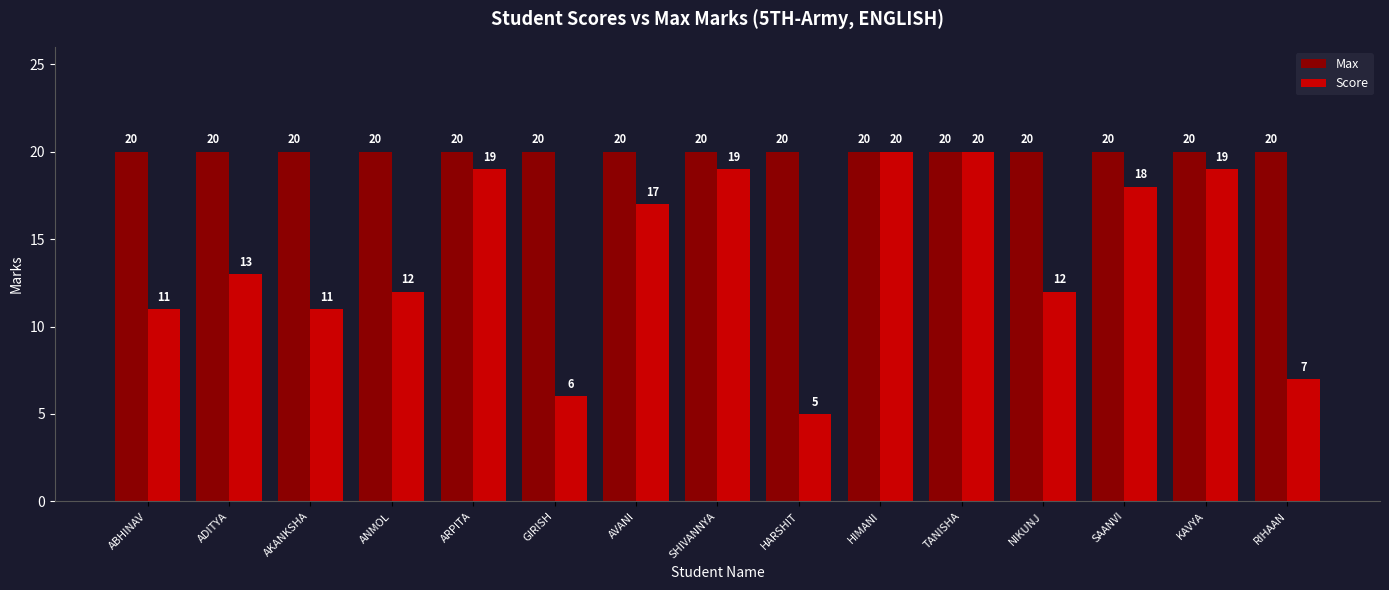

The Score series shows 17 at AVANI. True or false?

True